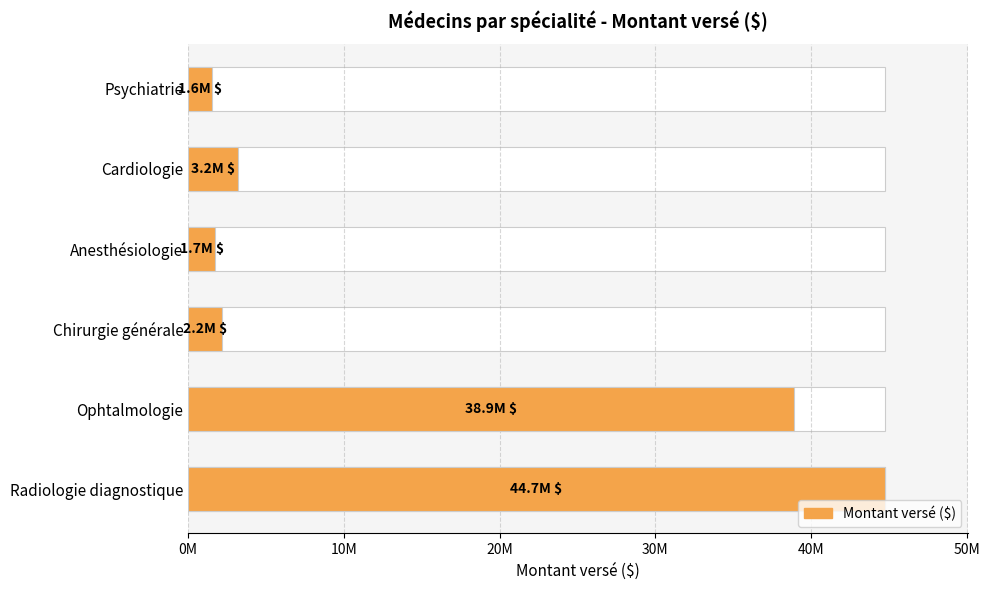

Reading right to left, transcribe all the data shown in this chart.

1552551.8	3167323.4	1744389.5	2184418.8	38918221.8	44736821.9